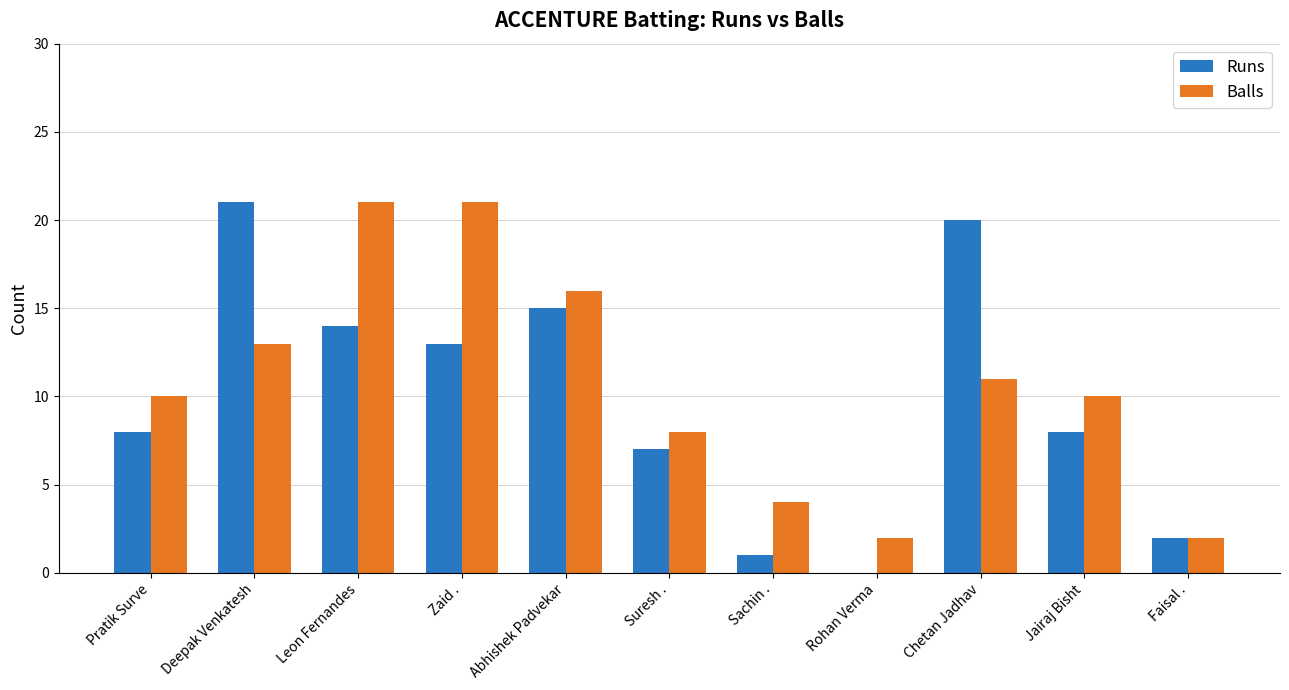

The Runs series shows 7 at Suresh .. True or false?

True